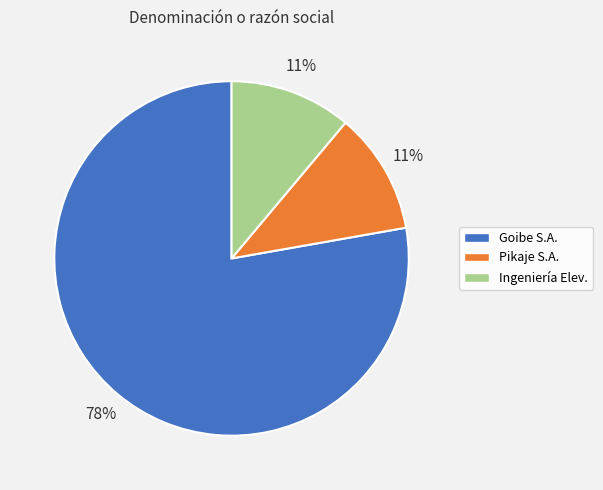

Is the sum of Pikaje S.A. and Goibe S.A. greater than half?

Yes